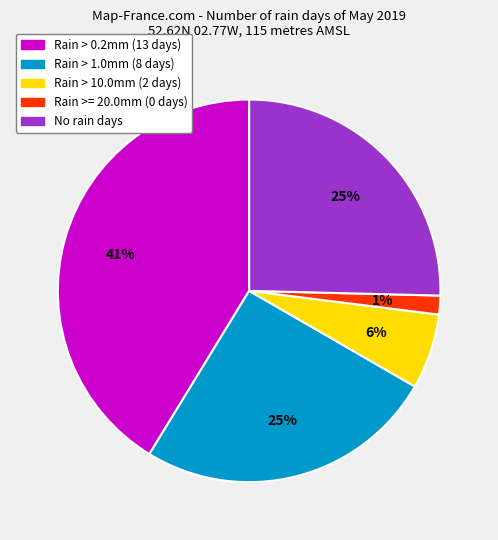

To the nearest percent, what portion does No rain days represent?

25%